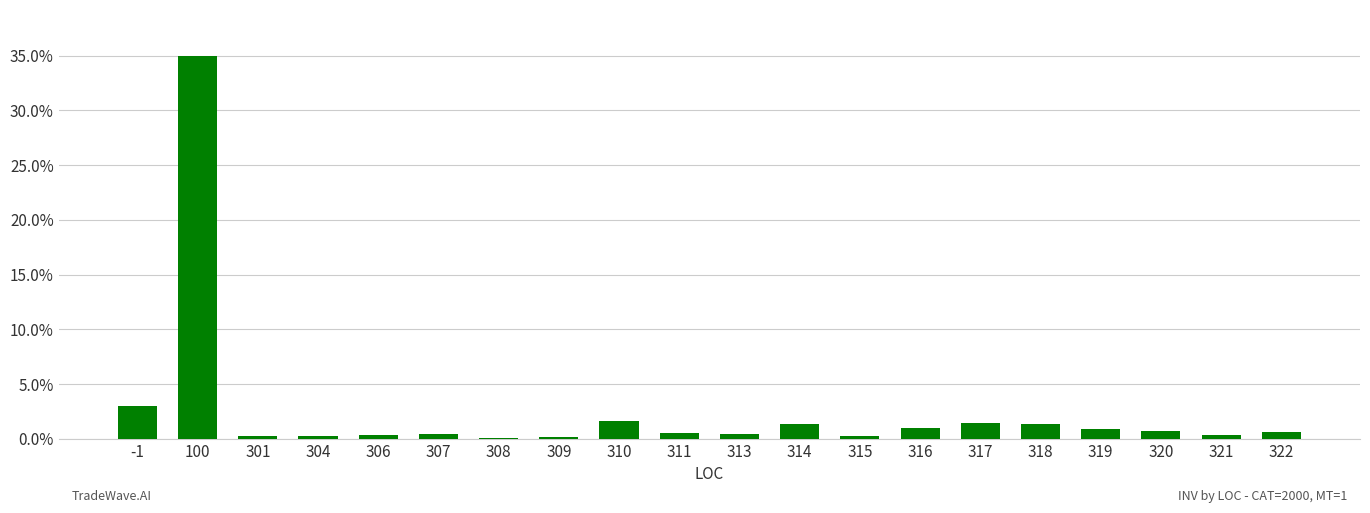

At which label does the data first exceed 1878?

-1